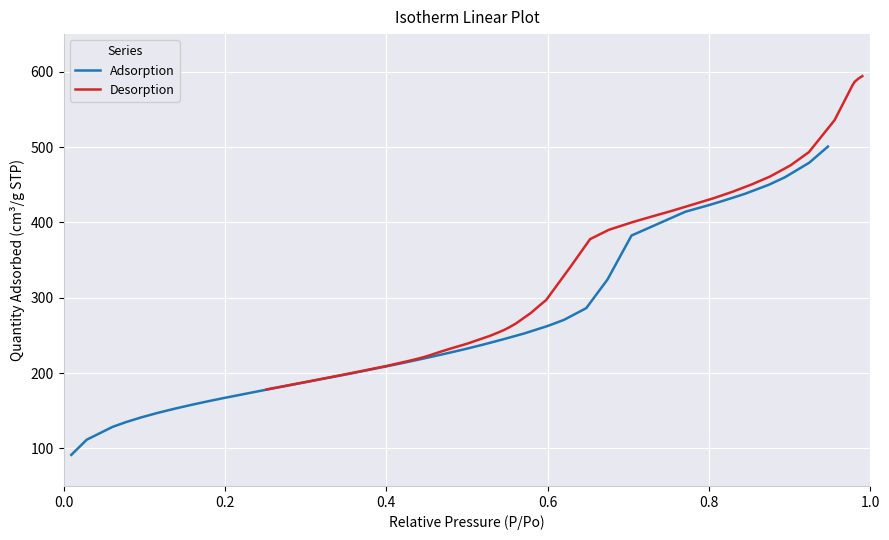

What is the lowest value of the Desorption series?

178.2